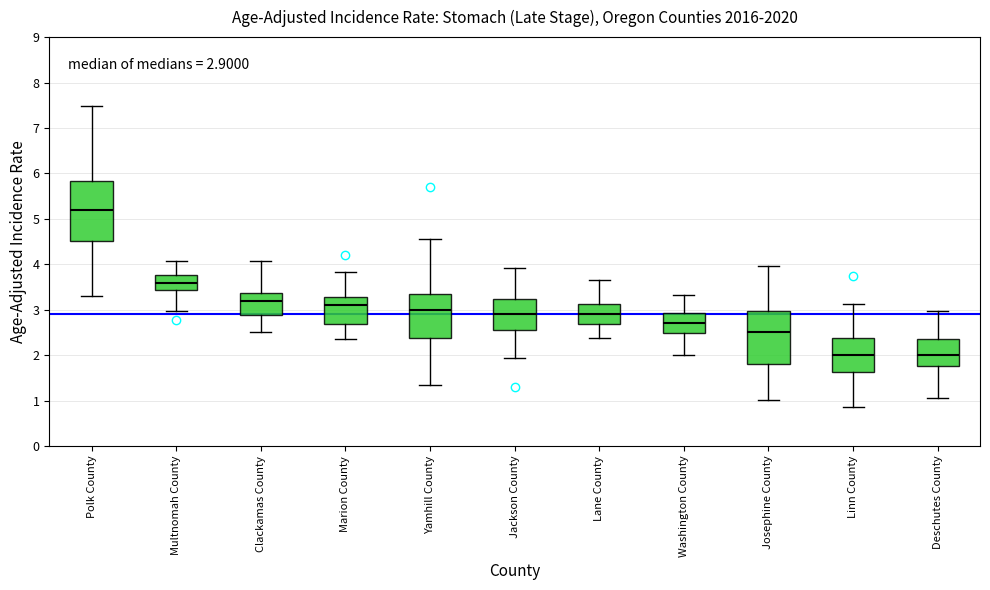

Which box's median line is the highest?

Polk County